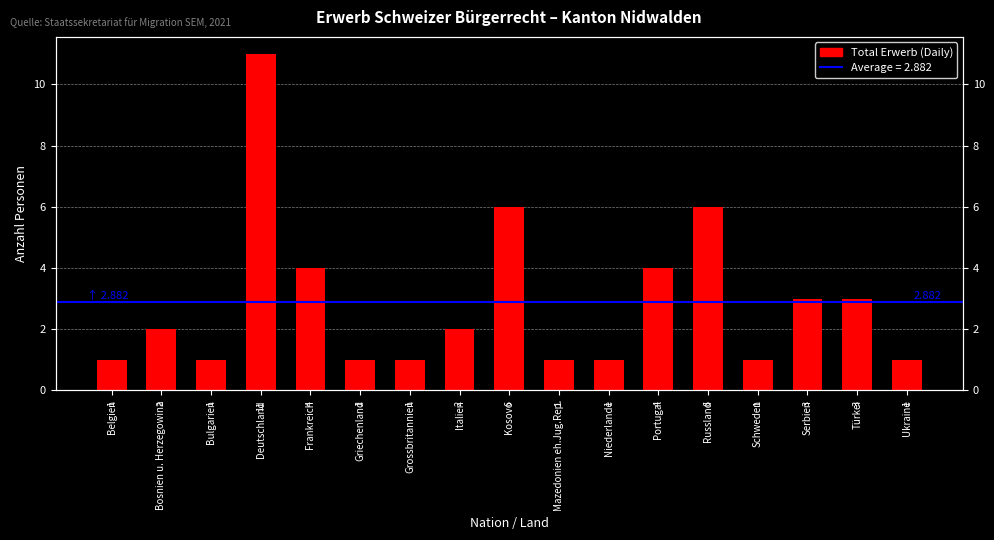

List the labels in order of value, largest first.

Deutschland, Kosovo, Russland, Frankreich, Portugal, Serbien, Türkei, Bosnien u. Herzegowina, Italien, Belgien, Bulgarien, Griechenland, Grossbritannien, Mazedonien eh.Jug.Rep., Niederlande, Schweden, Ukraine